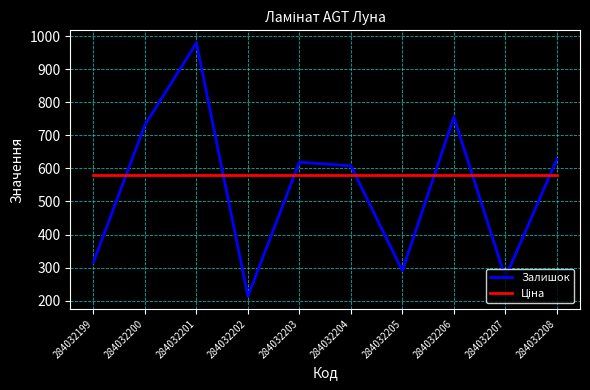

What is the total value across all series at 284032201?

1560.4